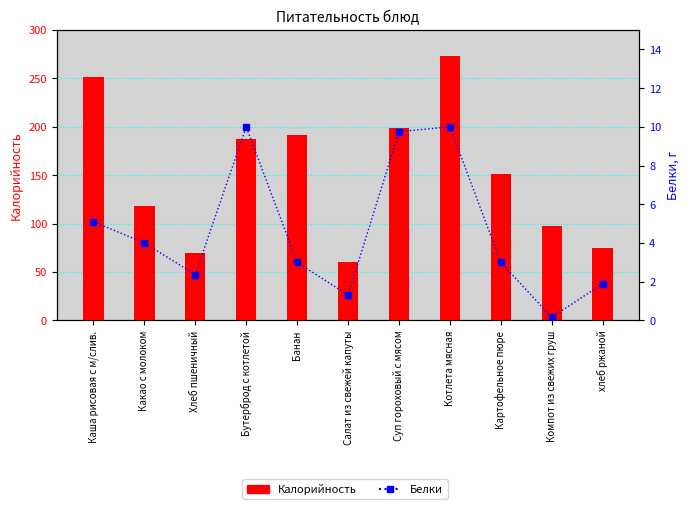

What is the label of the 4th bar from the right?

Котлета мясная